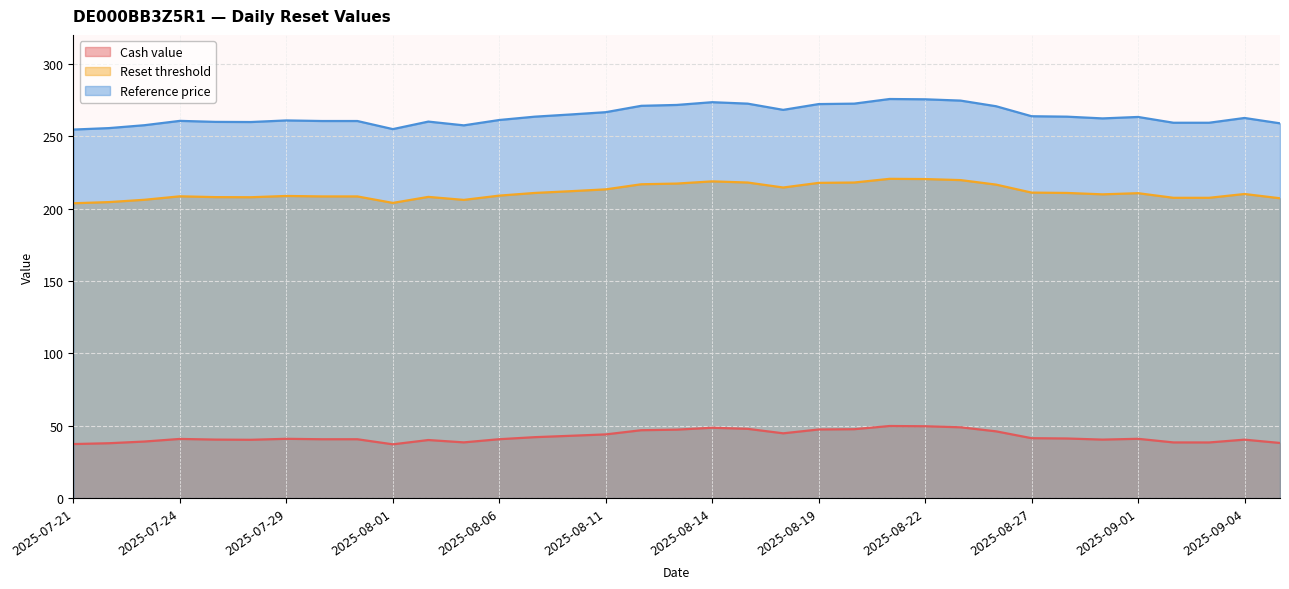

Which series changed the most between 2025-08-08 and 2025-09-04?

Cash value